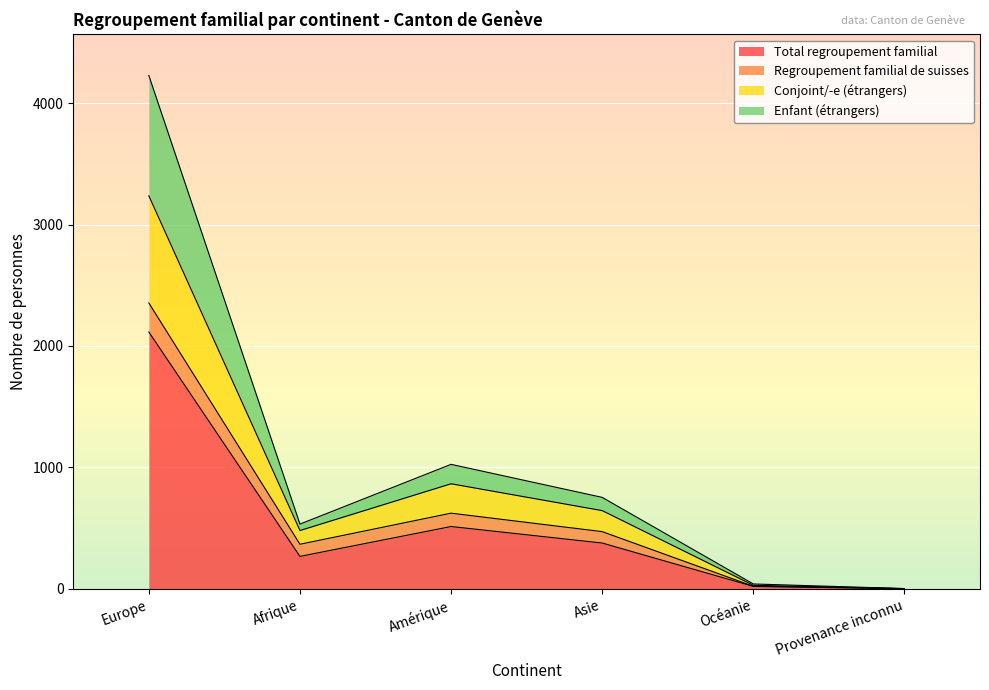

True or false: Total regroupement familial and Enfant (étrangers) cross at least once.

False